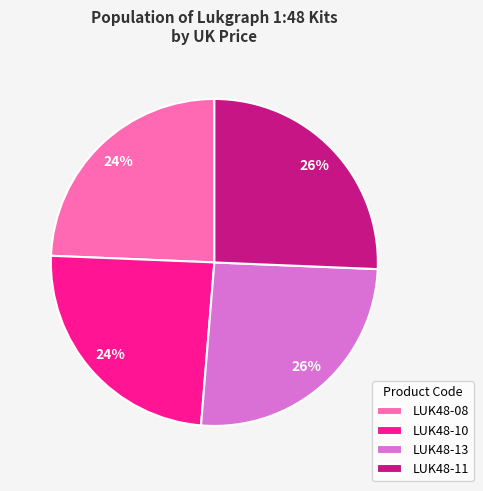

True or false: LUK48-13 accounts for 35% of the total.

False